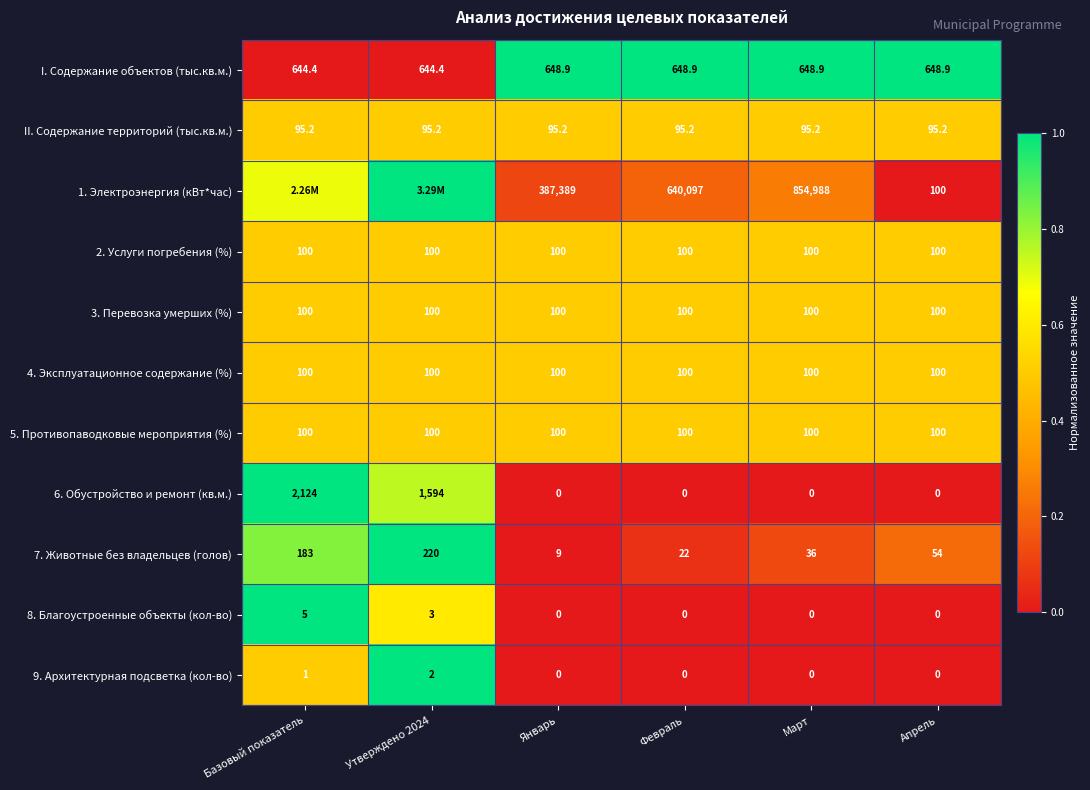

Is the value of 7. Животные без владельцев (голов) at Базовый показатель greater than the value of I. Содержание объектов (тыс.кв.м.) at Апрель?

No